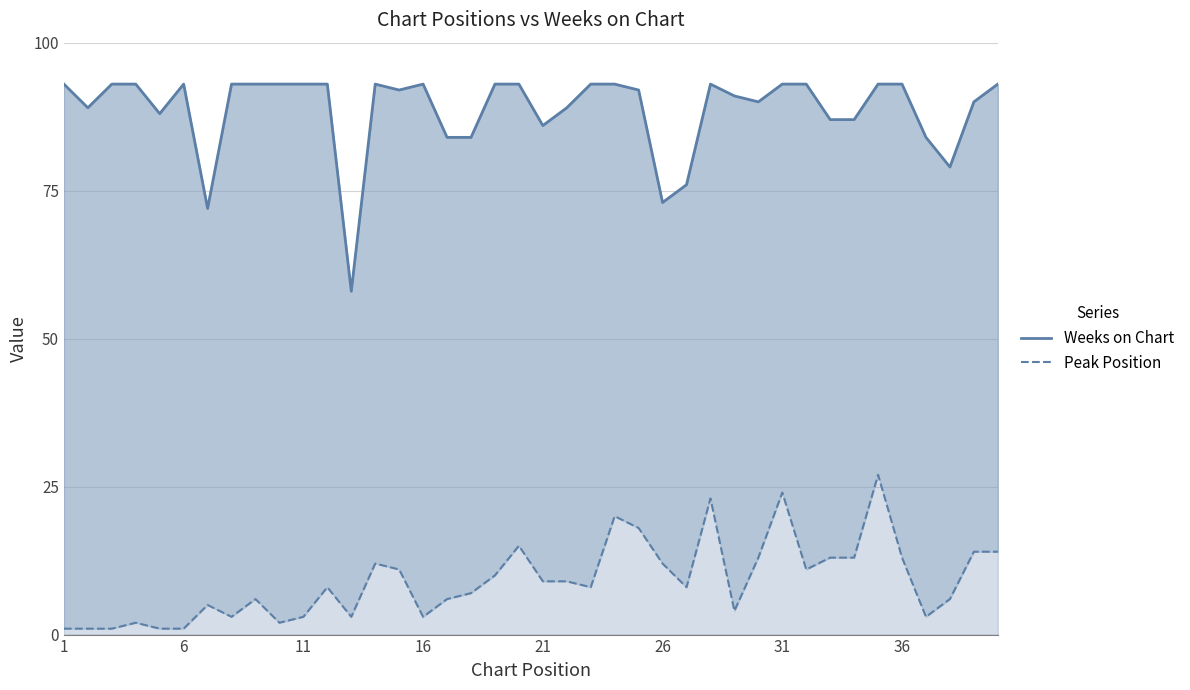

Which label corresponds to the largest value in the chart?

1